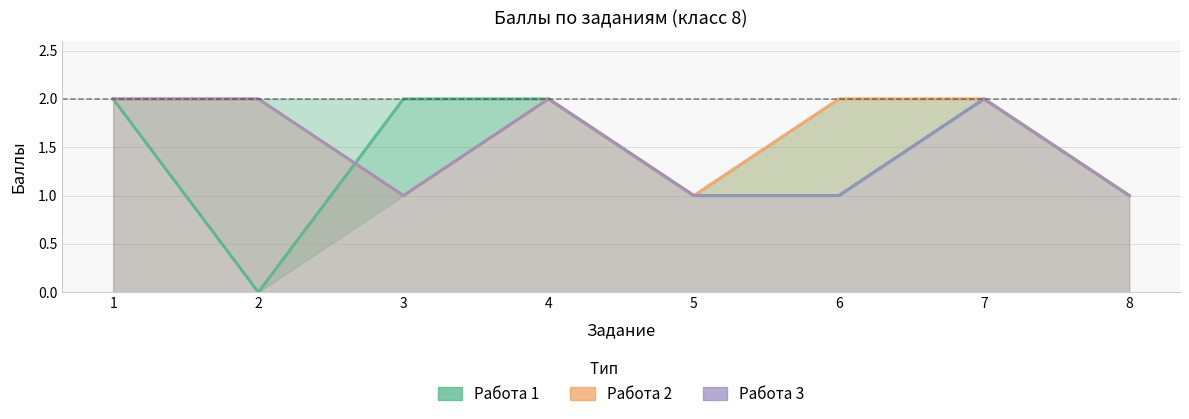

List the series in order of their overall mean, lowest first.

Работа 1, Работа 3, Работа 2